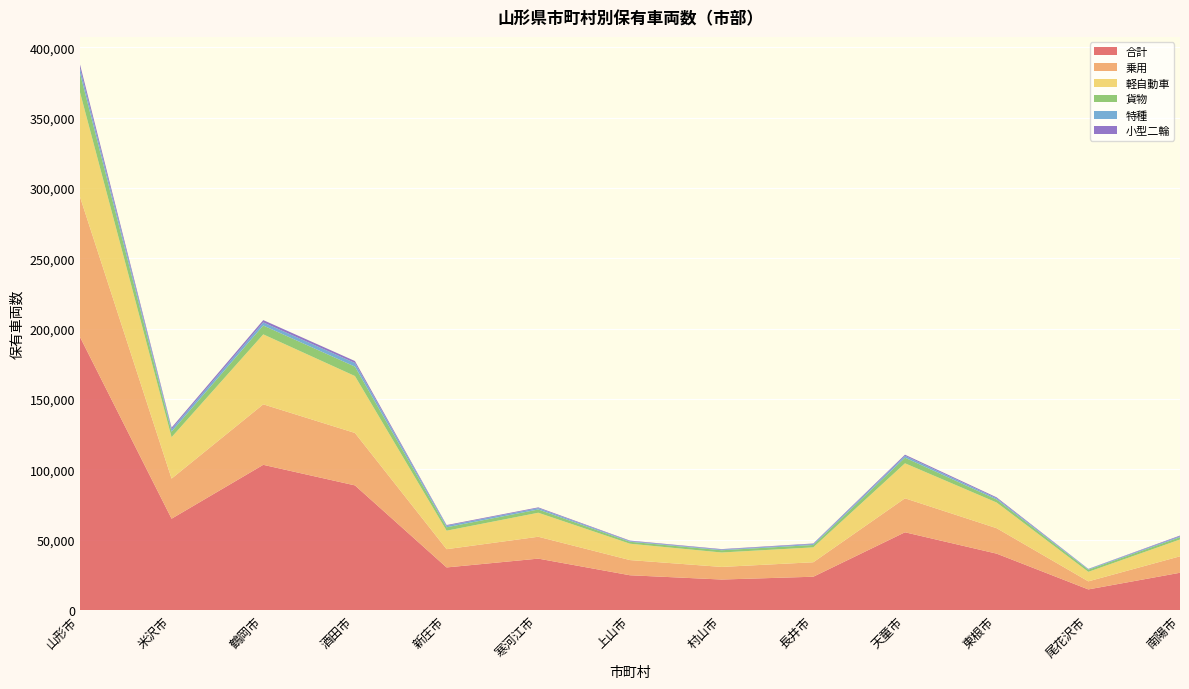

Reading right to left, extract all data points from this chart.

合計: 26496	14657	40080	55267	23679	21683	24722	36545	30282	88599	103212	64925	194189
乗用: 11693	5729	18084	24148	10283	8955	10785	15542	12966	37264	43001	28488	99628
軽自動車: 11948	6758	18253	24888	10585	10266	11641	17070	13149	40456	49729	29437	74402
貨物: 1667	1483	2161	3983	1682	1583	1374	2305	2428	6702	6307	3948	13529
特種: 618	467	860	1329	673	465	452	987	1067	2585	2202	1727	3471
小型二輪: 520	166	659	804	401	361	386	518	523	1390	1632	1145	2756